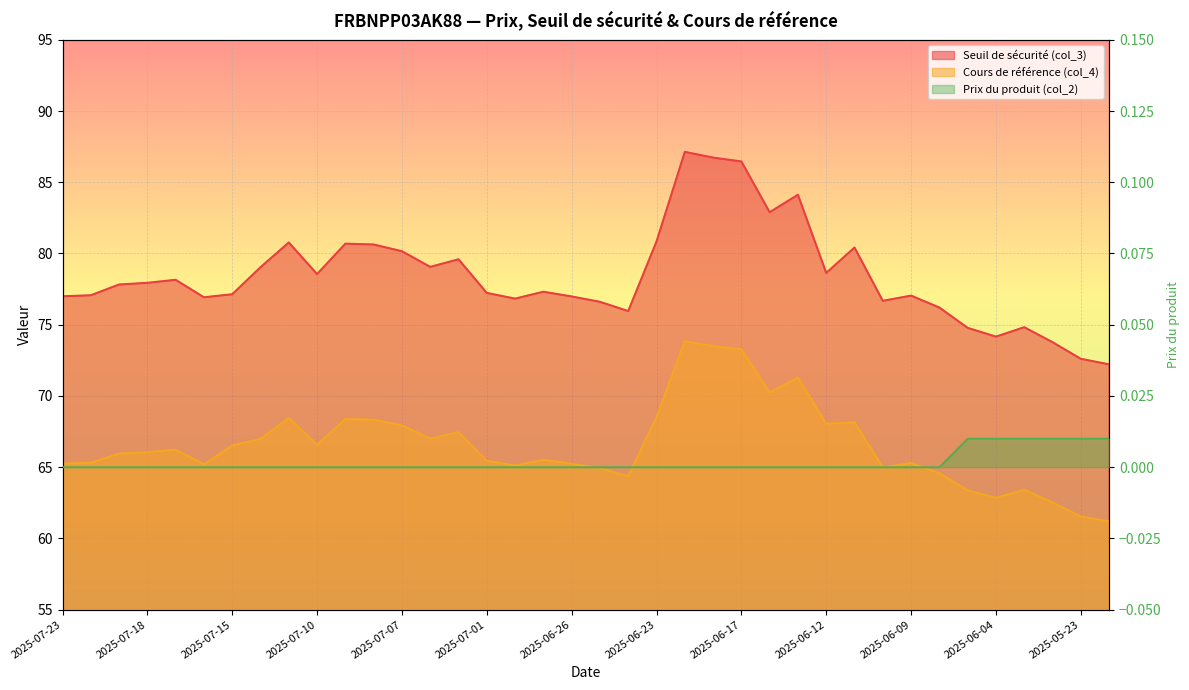

Reading right to left, extract all data points from this chart.

Seuil de sécurité (col_3): 2025-05-22=72.2	2025-05-23=72.6	2025-06-02=73.8	2025-06-03=74.8	2025-06-04=74.2	2025-06-05=74.8	2025-06-06=76.2	2025-06-09=77.0	2025-06-10=76.7	2025-06-11=80.4	2025-06-12=78.6	2025-06-13=84.1	2025-06-16=82.9	2025-06-17=86.5	2025-06-18=86.7	2025-06-20=87.1	2025-06-23=80.8	2025-06-24=76.0	2025-06-25=76.6	2025-06-26=77.0	2025-06-27=77.3	2025-06-30=76.8	2025-07-01=77.2	2025-07-02=79.6	2025-07-03=79.1	2025-07-07=80.2	2025-07-08=80.6	2025-07-09=80.7	2025-07-10=78.6	2025-07-11=80.8	2025-07-14=79.0	2025-07-15=77.1	2025-07-16=76.9	2025-07-17=78.2	2025-07-18=77.9	2025-07-21=77.8	2025-07-22=77.1	2025-07-23=77.0
Cours de référence (col_4): 2025-05-22=61.2	2025-05-23=61.5	2025-06-02=62.5	2025-06-03=63.4	2025-06-04=62.9	2025-06-05=63.4	2025-06-06=64.6	2025-06-09=65.3	2025-06-10=65.0	2025-06-11=68.2	2025-06-12=68.0	2025-06-13=71.3	2025-06-16=70.2	2025-06-17=73.3	2025-06-18=73.5	2025-06-20=73.8	2025-06-23=68.5	2025-06-24=64.4	2025-06-25=64.9	2025-06-26=65.2	2025-06-27=65.5	2025-06-30=65.1	2025-07-01=65.5	2025-07-02=67.5	2025-07-03=67.0	2025-07-07=67.9	2025-07-08=68.3	2025-07-09=68.4	2025-07-10=66.6	2025-07-11=68.5	2025-07-14=67.0	2025-07-15=66.5	2025-07-16=65.2	2025-07-17=66.2	2025-07-18=66.0	2025-07-21=66.0	2025-07-22=65.3	2025-07-23=65.2
Prix du produit (col_2): 2025-05-22=0.0	2025-05-23=0.0	2025-06-02=0.0	2025-06-03=0.0	2025-06-04=0.0	2025-06-05=0.0	2025-06-06=0.0	2025-06-09=0.0	2025-06-10=0.0	2025-06-11=0.0	2025-06-12=0.0	2025-06-13=0.0	2025-06-16=0.0	2025-06-17=0.0	2025-06-18=0.0	2025-06-20=0.0	2025-06-23=0.0	2025-06-24=0.0	2025-06-25=0.0	2025-06-26=0.0	2025-06-27=0.0	2025-06-30=0.0	2025-07-01=0.0	2025-07-02=0.0	2025-07-03=0.0	2025-07-07=0.0	2025-07-08=0.0	2025-07-09=0.0	2025-07-10=0.0	2025-07-11=0.0	2025-07-14=0.0	2025-07-15=0.0	2025-07-16=0.0	2025-07-17=0.0	2025-07-18=0.0	2025-07-21=0.0	2025-07-22=0.0	2025-07-23=0.0